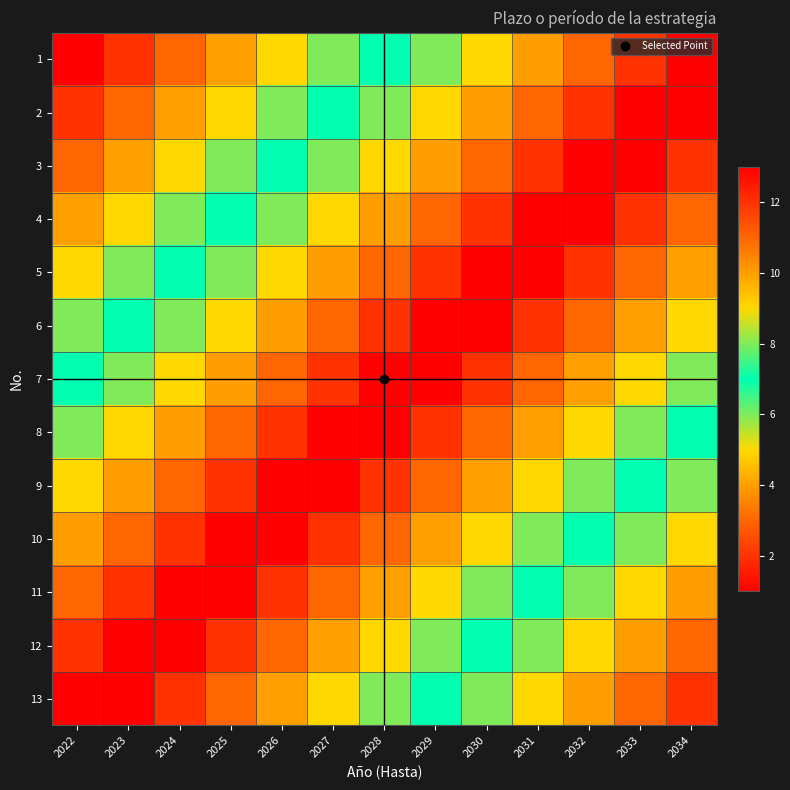

Which label corresponds to the largest value in the chart?

2034